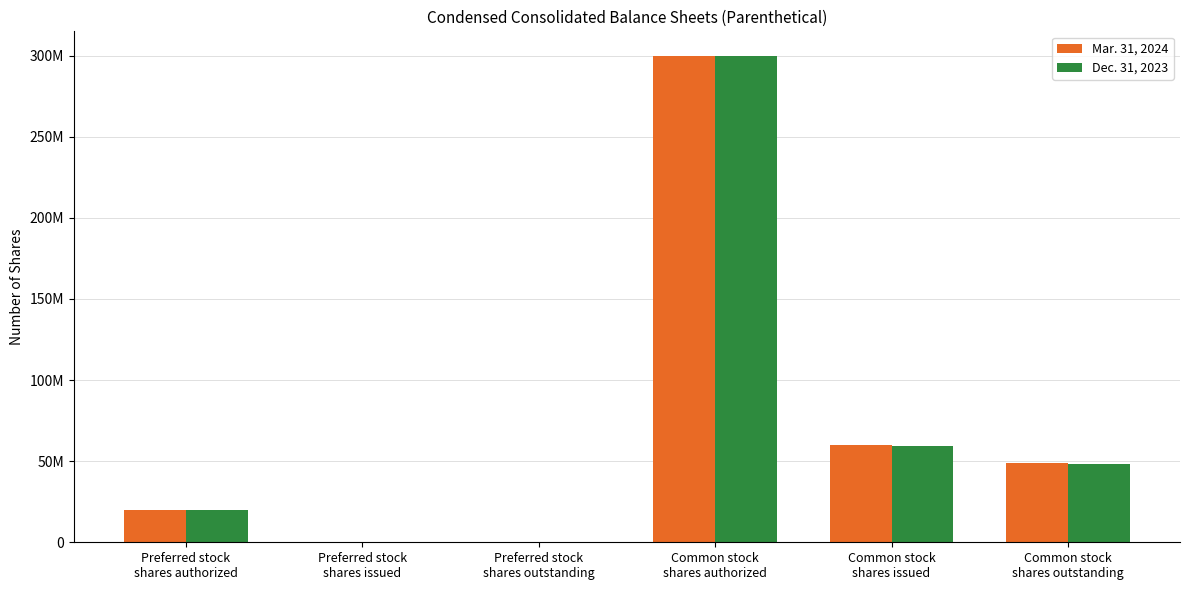

At which label is Dec. 31, 2023 closest to 150000000?

Common stock
shares issued